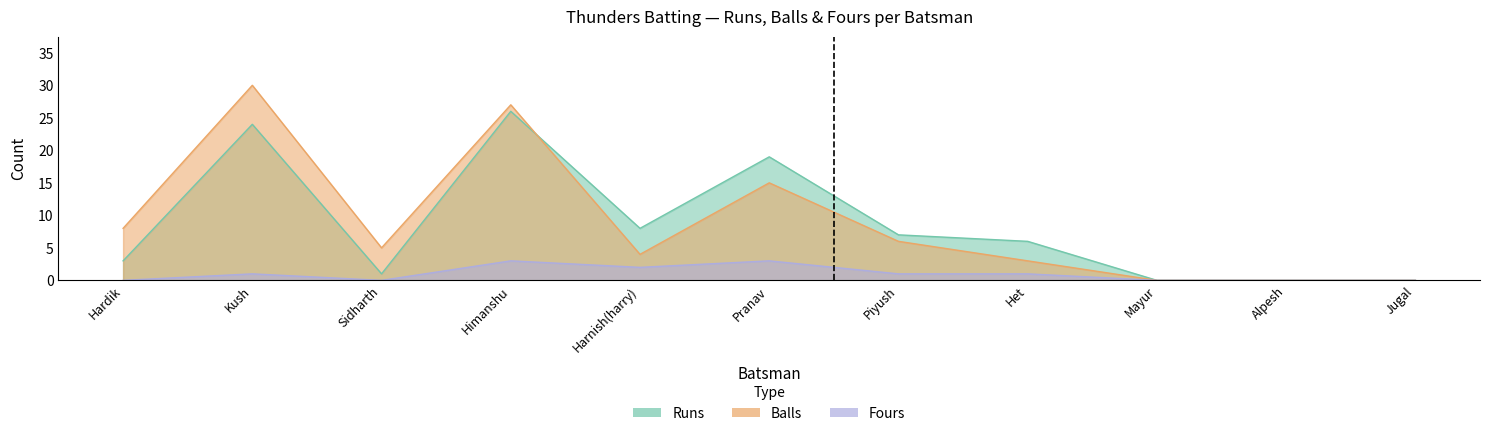

At Harnish(harry), list the series in order from smallest to largest.

Fours, Balls, Runs